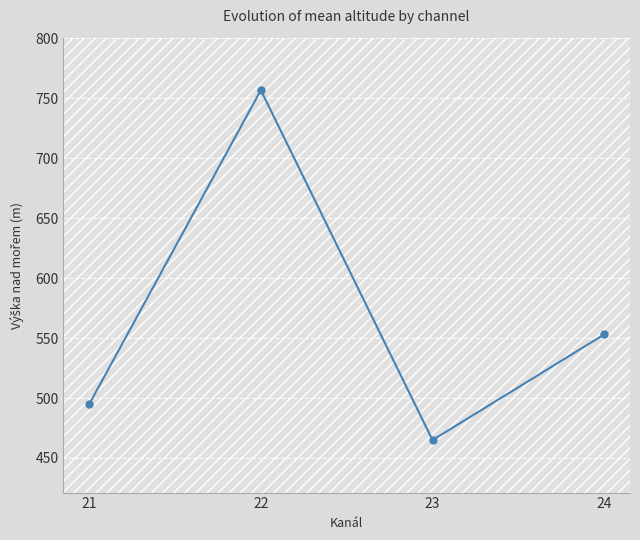

The value at 21 is 239.0. True or false?

False